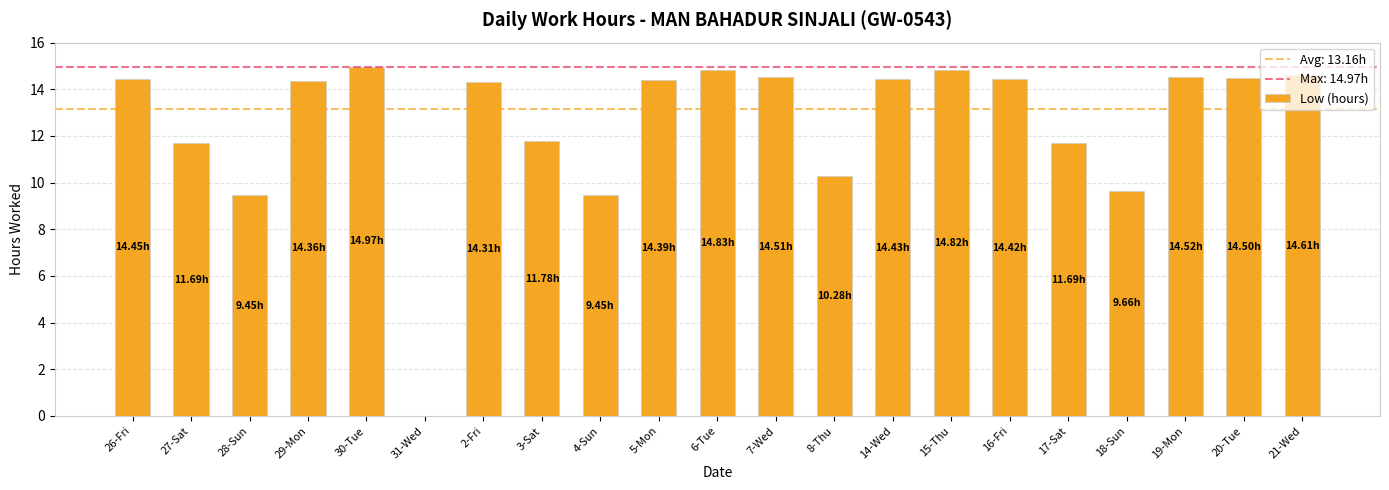

Where does the data first go above 14?

26-Fri